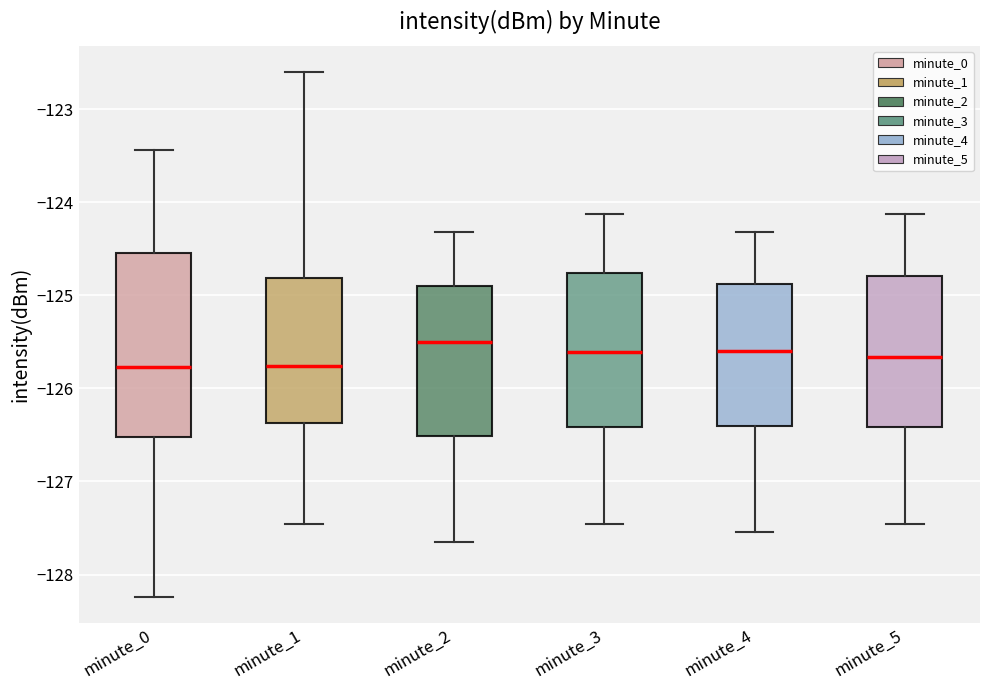

Which box is the tallest, from its lower edge to its upper edge?

minute_0